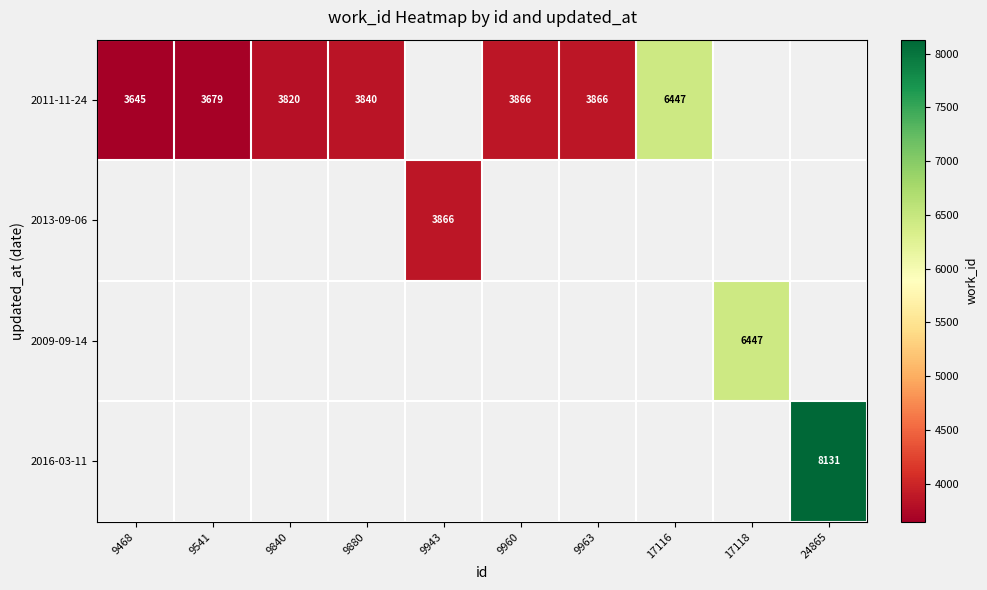

What is the sum of the 2011-11-24 values at 9963 and 9960?

7732